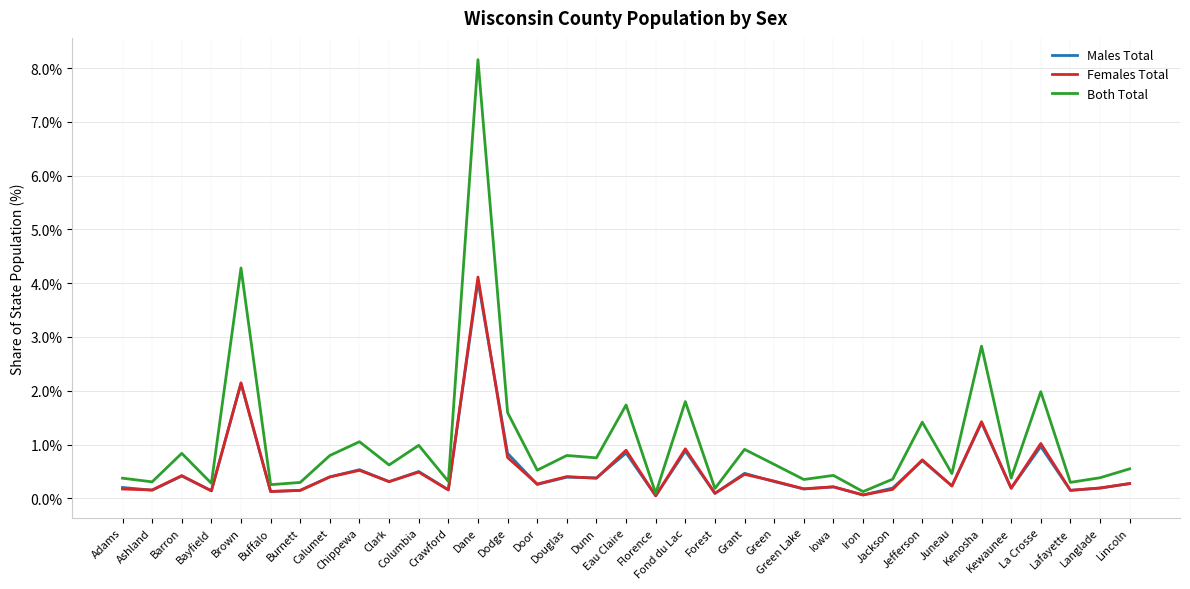

Which series has the largest range (max minus min)?

Both Total